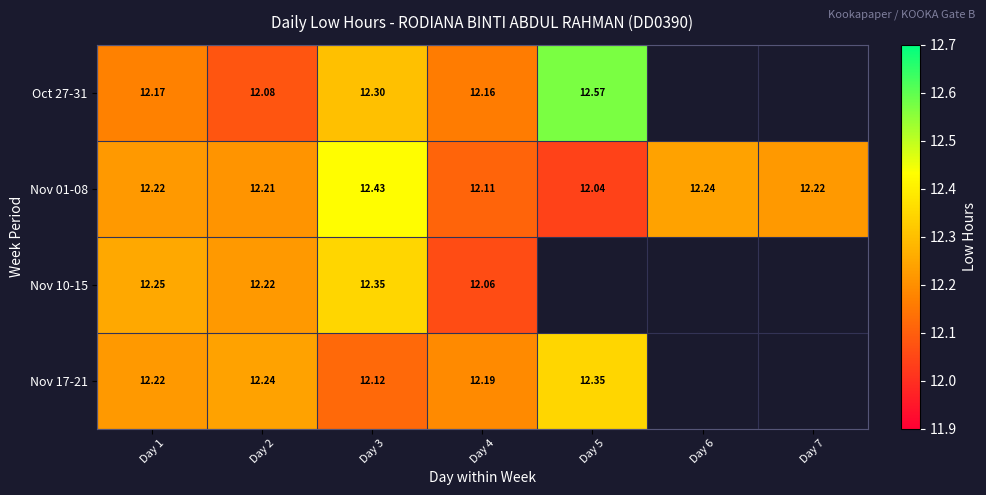

The value of Nov 17-21 at Day 4 is 12.2. True or false?

True